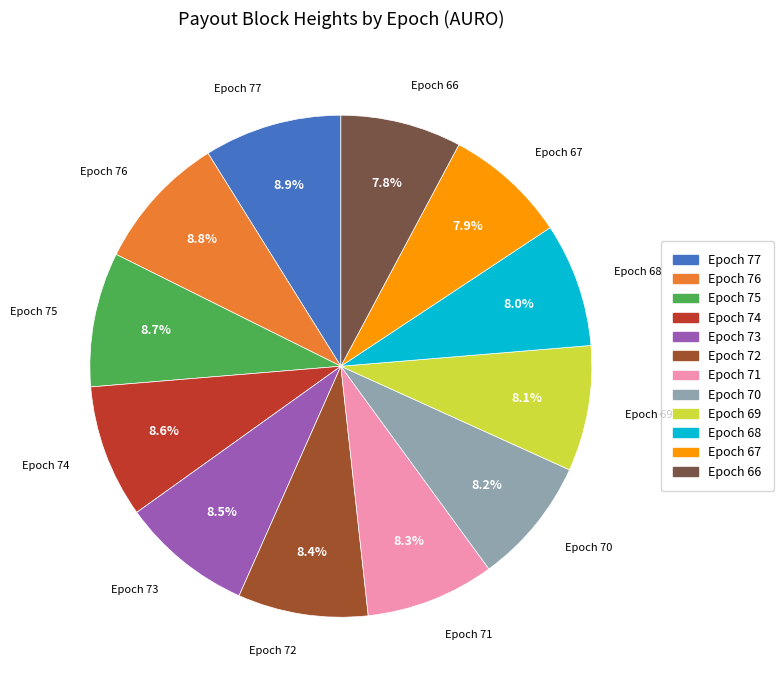

To the nearest percent, what is the difference between the largest and smallest slice percentages?

1%